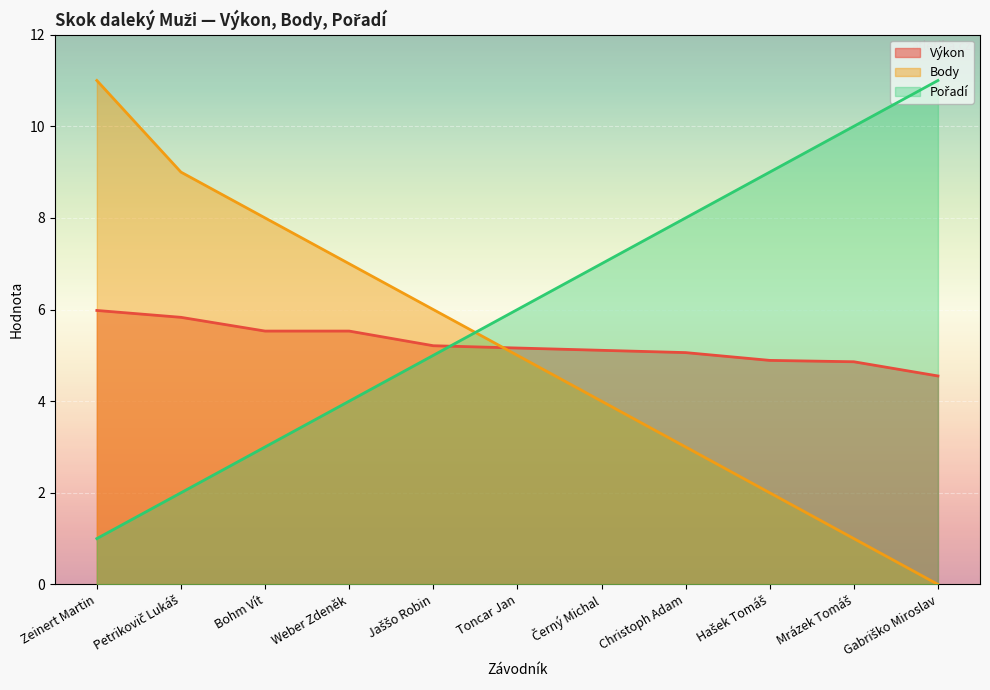

What are all the series names shown in the legend?

Výkon, Body, Pořadí